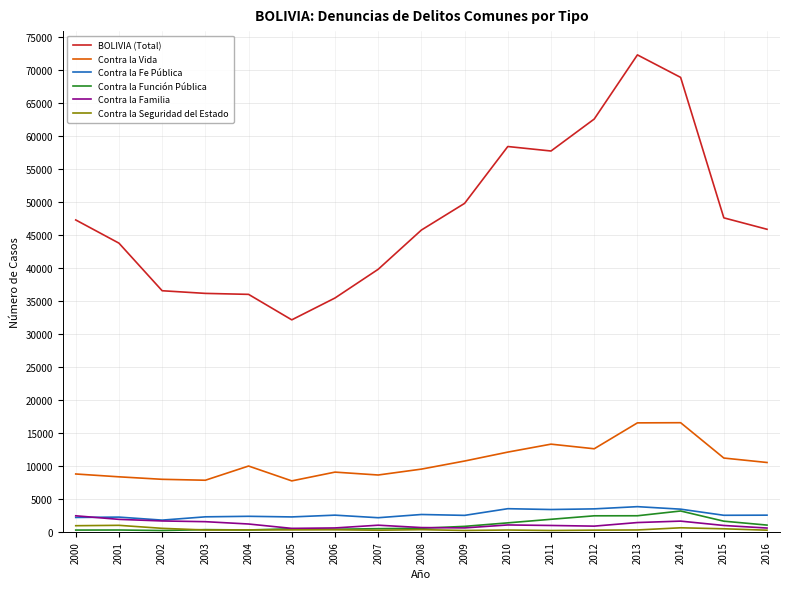

What is the highest value of the Contra la Seguridad del Estado series?

988